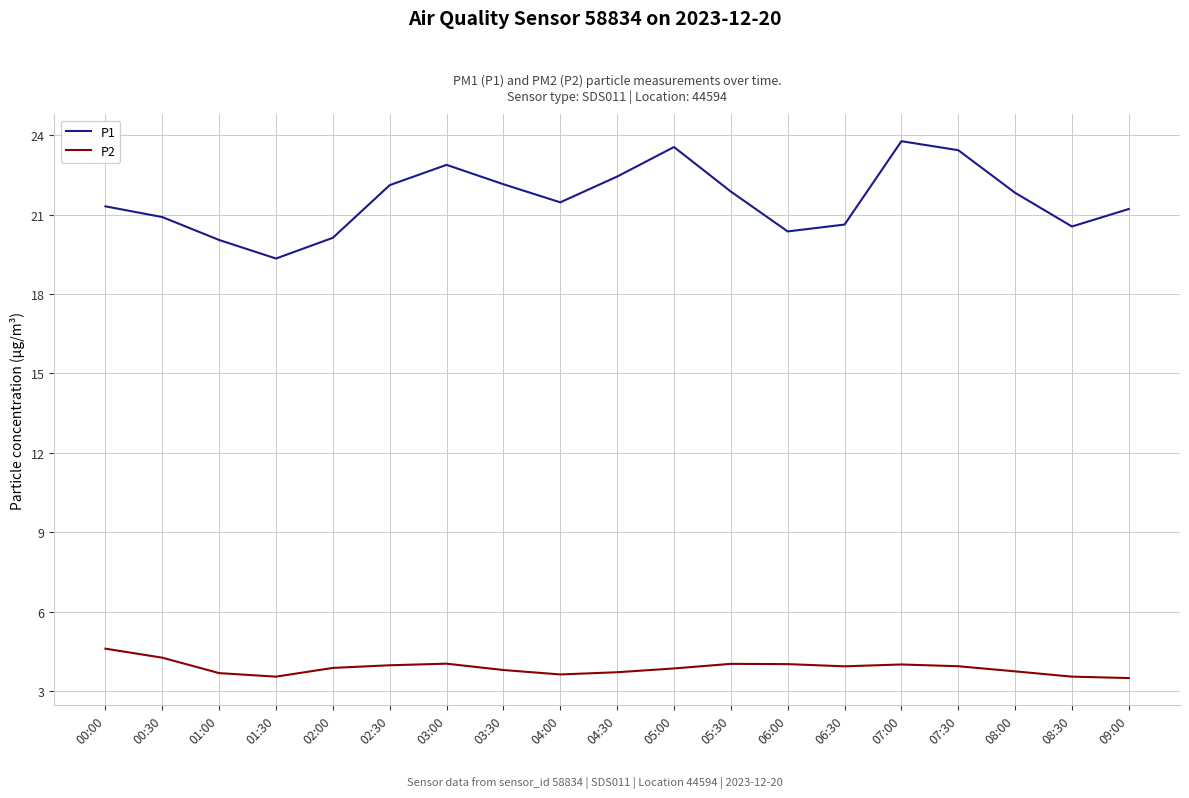

What position from the left is 02:00?

5